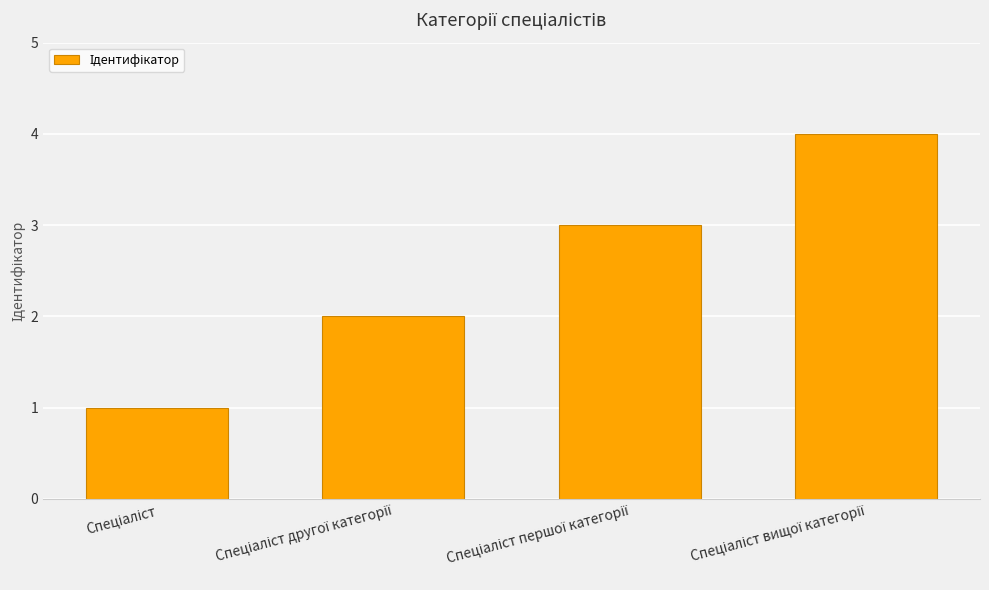

How many distinct data groups are displayed?

1